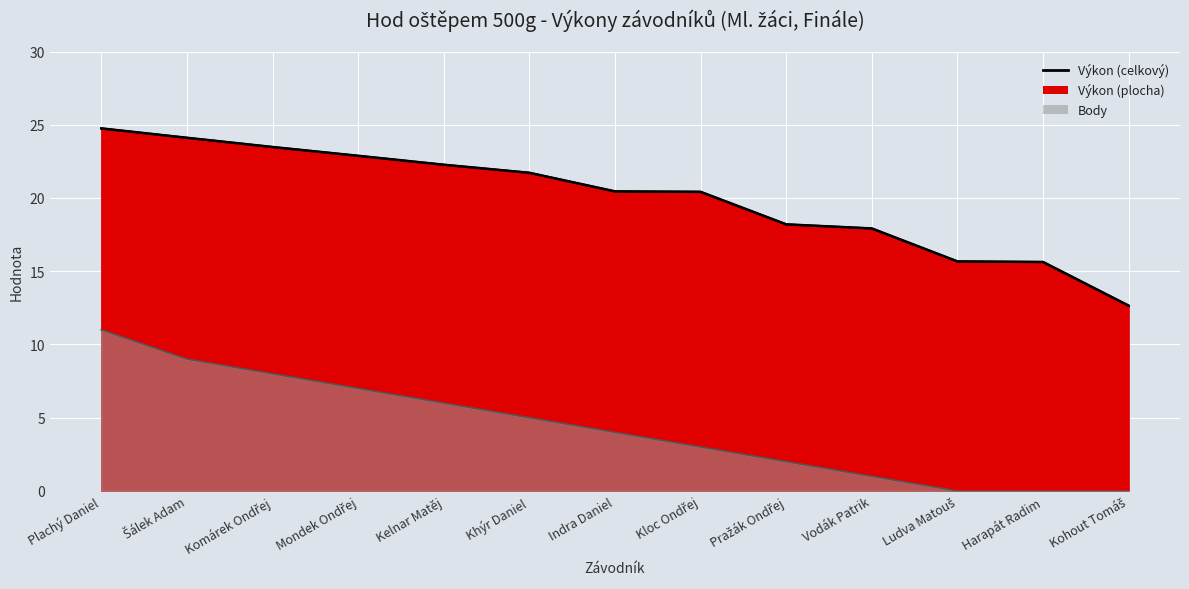

What is the label of the 13th point from the left?

Kohout Tomáš